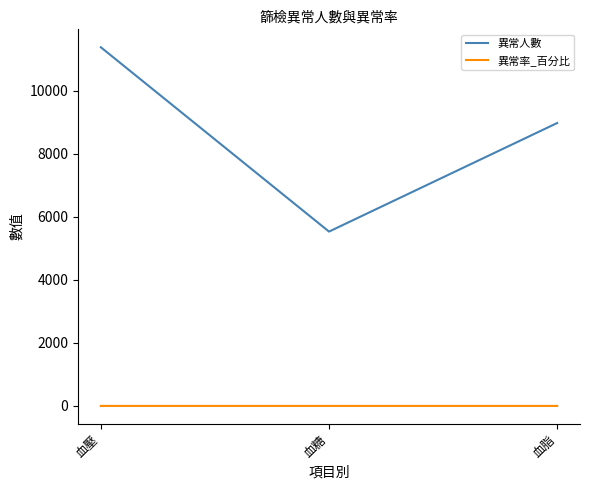

Rank the series at 血壓 from highest to lowest value.

異常人數, 異常率_百分比